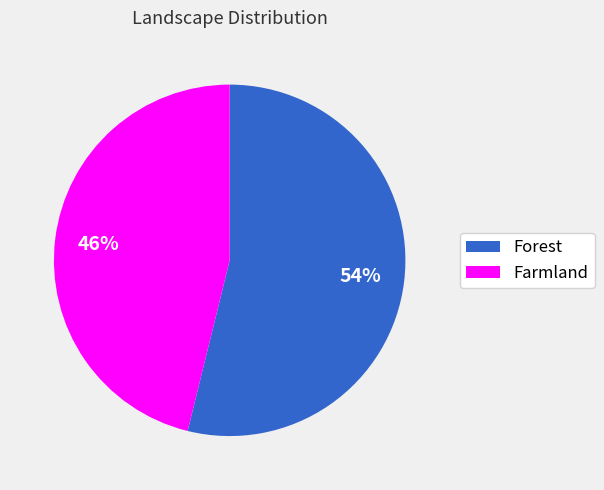

How many slices are in this pie chart?

2